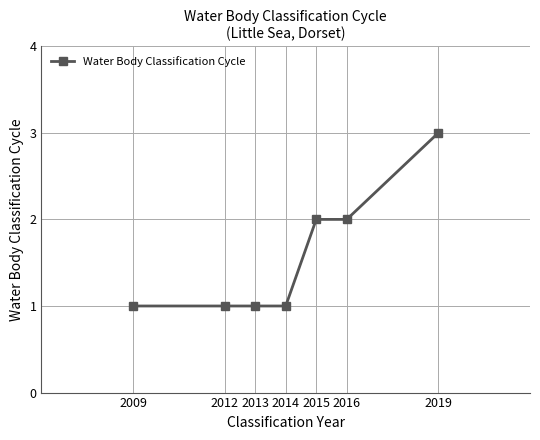

Between 2016 and 2012, which is larger?

2016